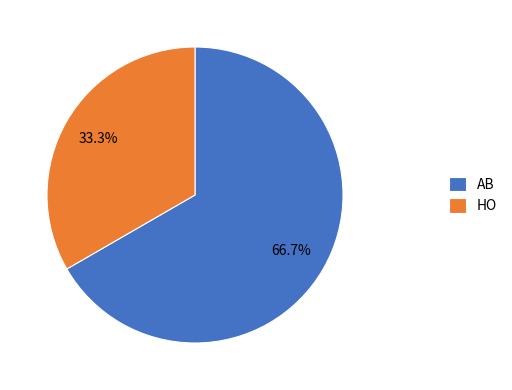

The HO slice represents 33% of the pie. True or false?

True